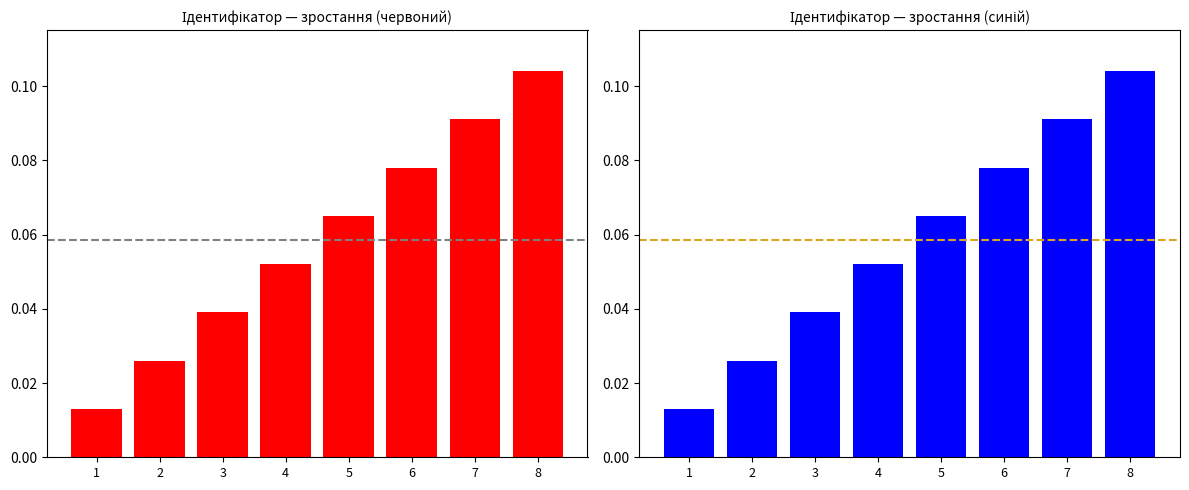

What is the approximate value at 6?

0.1